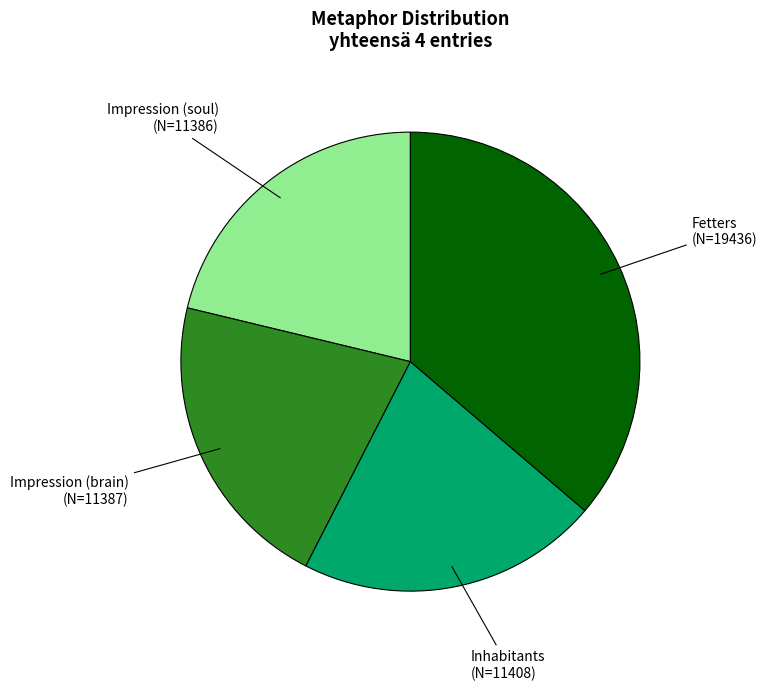

Is there any slice that represents more than half of the pie?

No